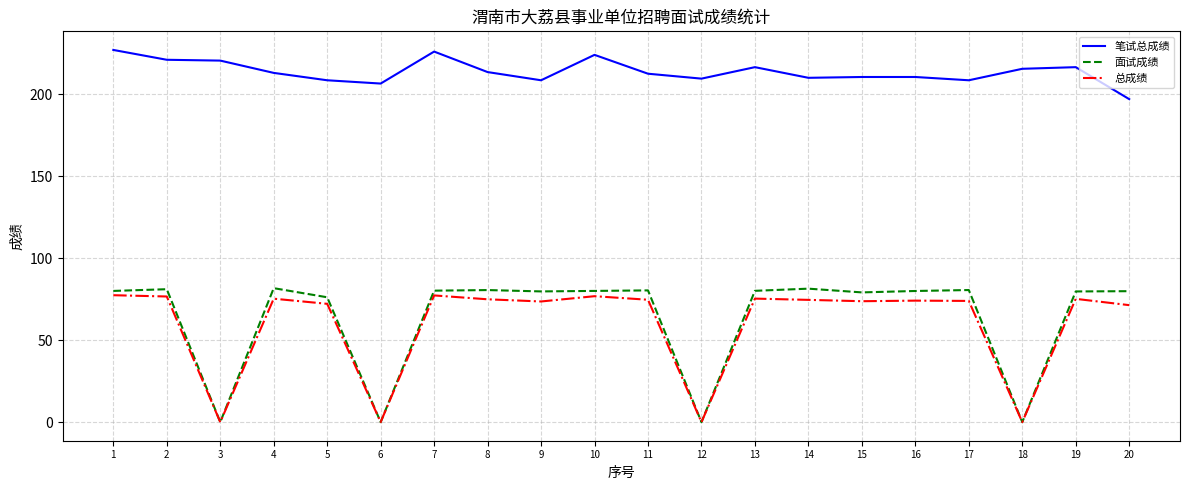

What is the approximate value of 笔试总成绩 at 19?

216.5